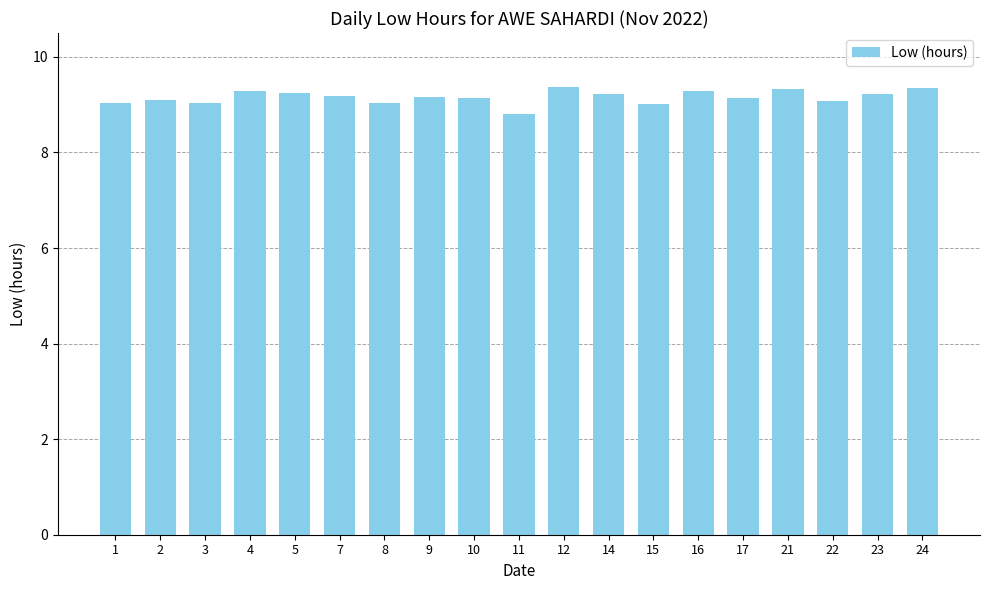

What is the minimum value shown in the chart?

8.8